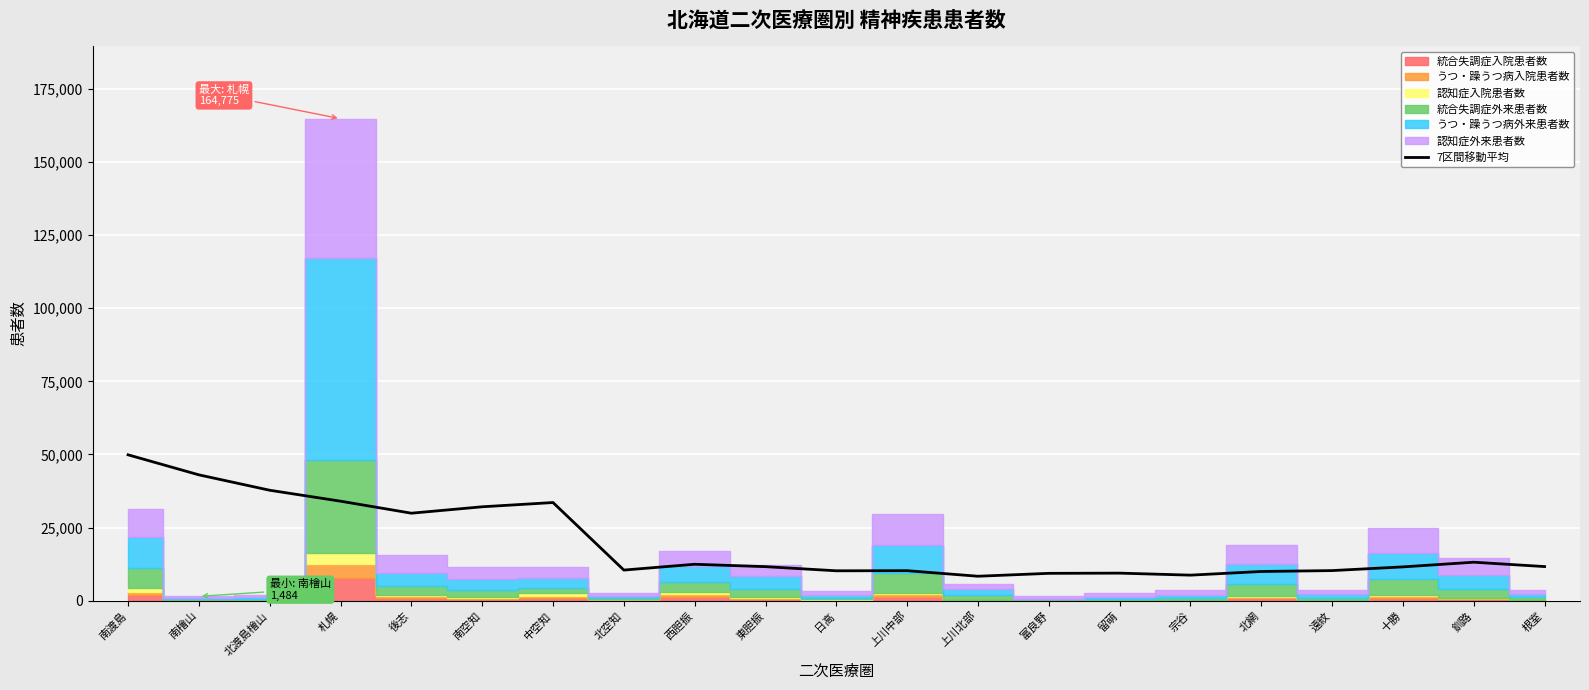

What position from the left is 宗谷?

16